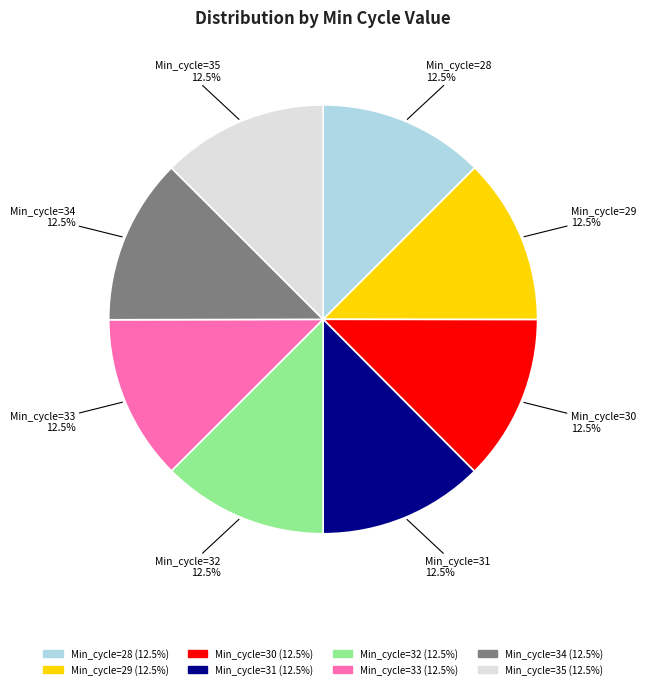

What is the ratio of the value at Min_cycle=35 to the value at Min_cycle=28?

1.0